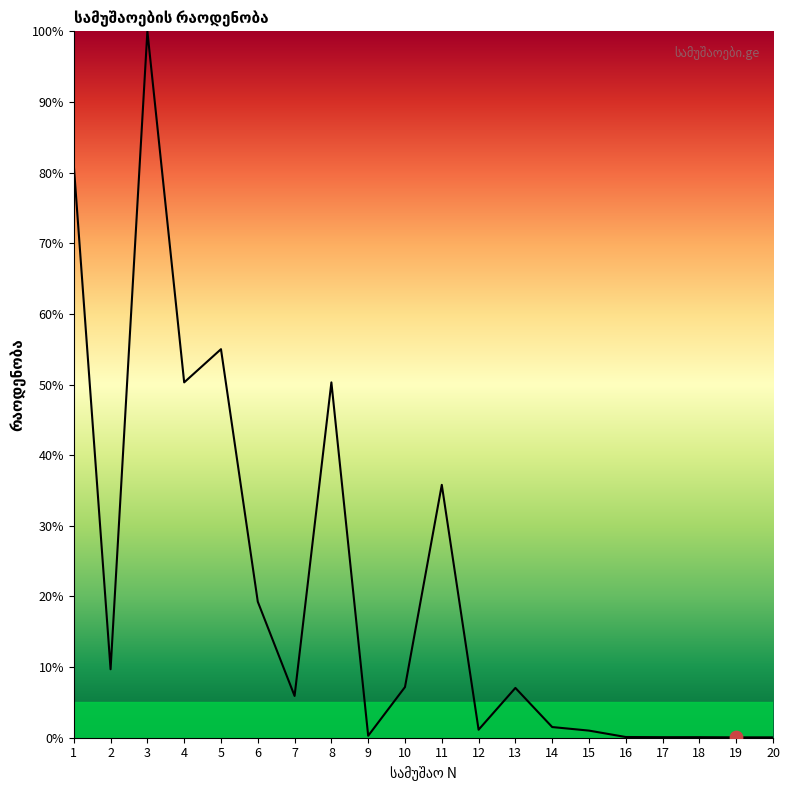

Between 12 and 10, which is larger?

10